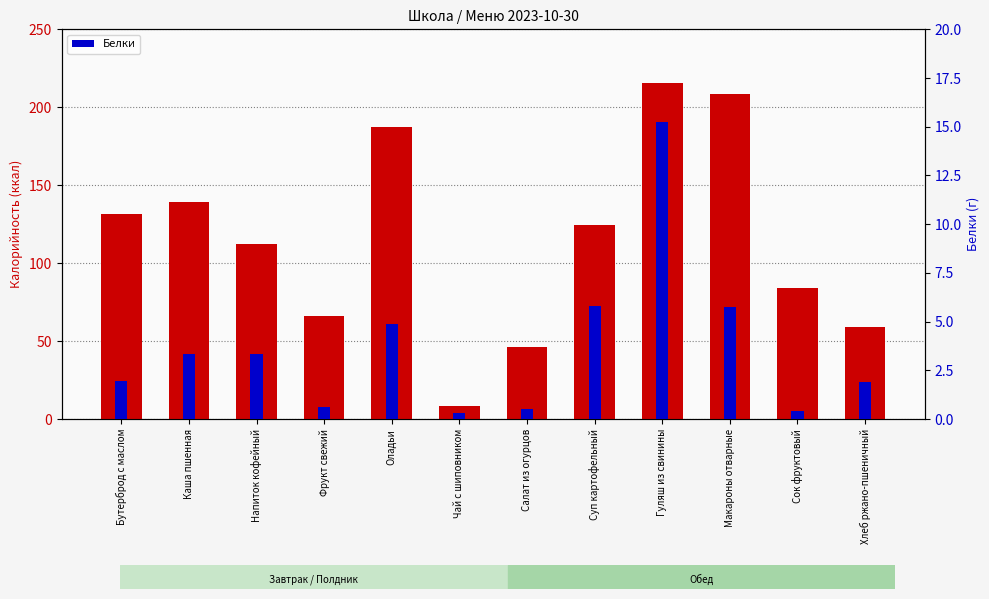

What is the sum of the Калорийность values at Салат из огурцов and Чай с шиповником?

54.5